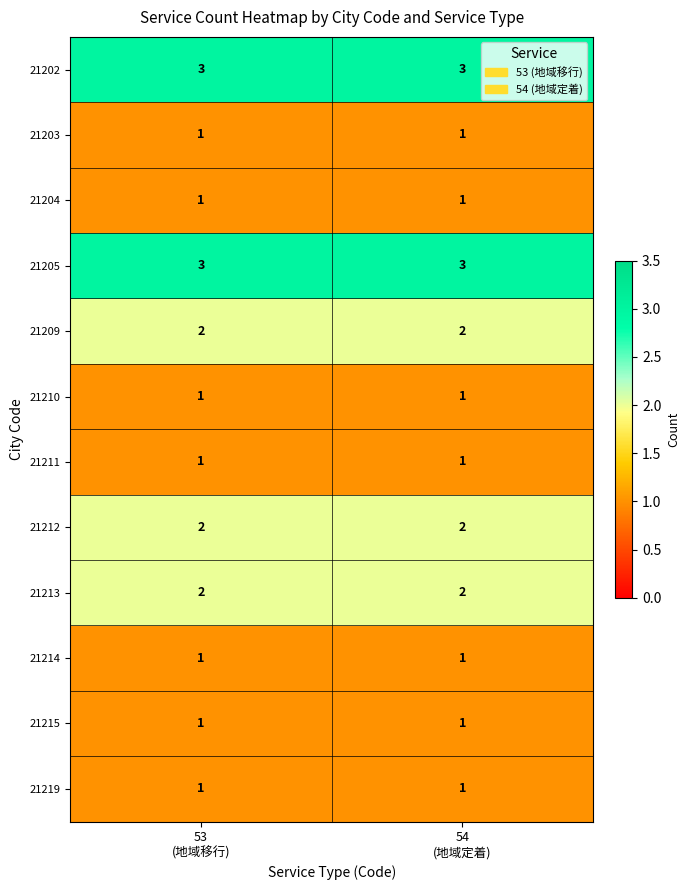

What is the maximum value shown in the chart?

3